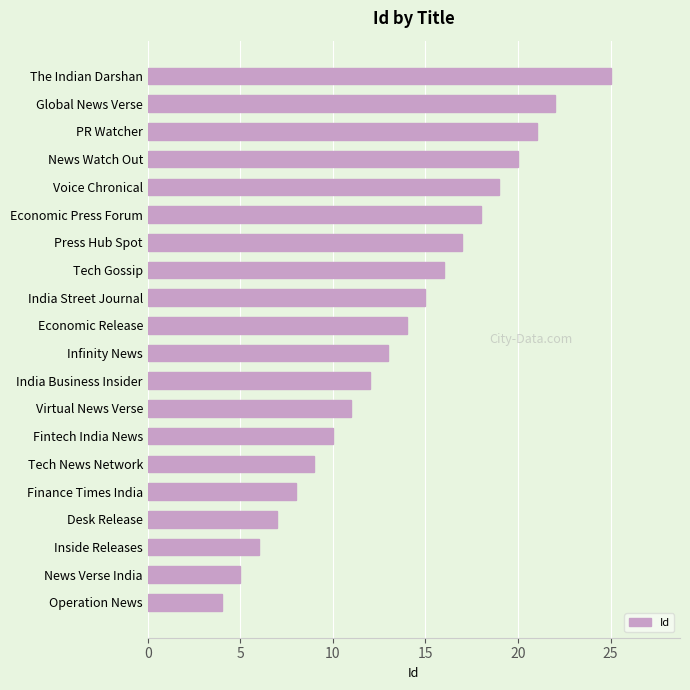

What is the minimum value shown in the chart?

4